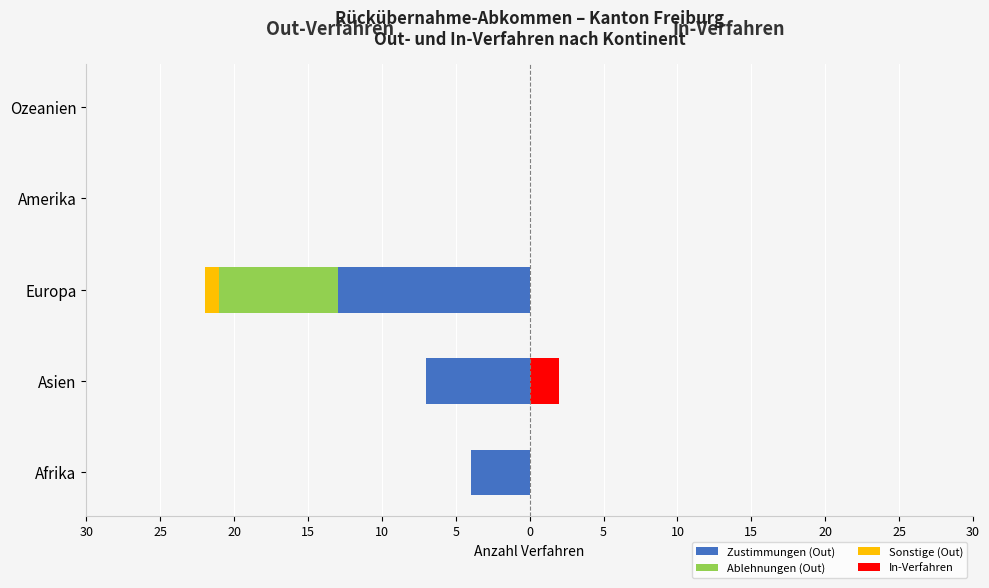

How many categories are shown in the chart?

5